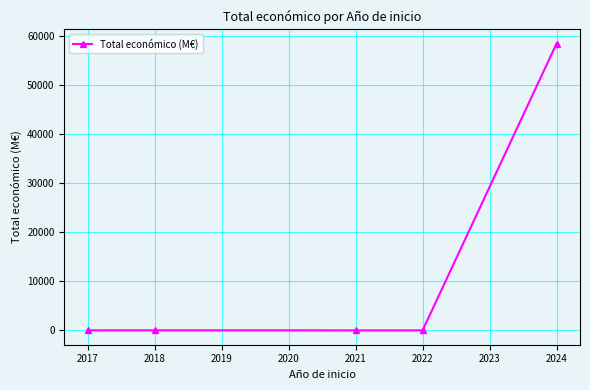

True or false: the data shows 14.3 at 2018.

True